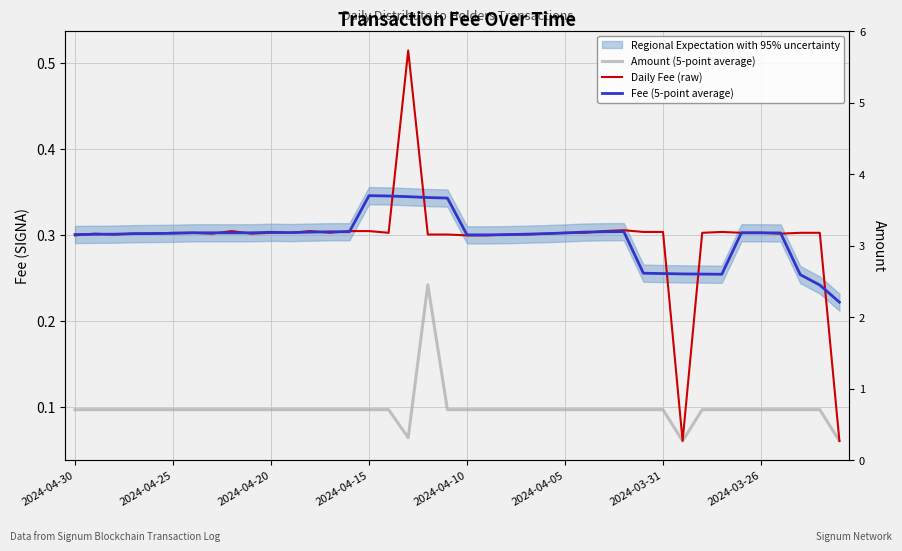

At how many categories does at least one series exceed 4?

1